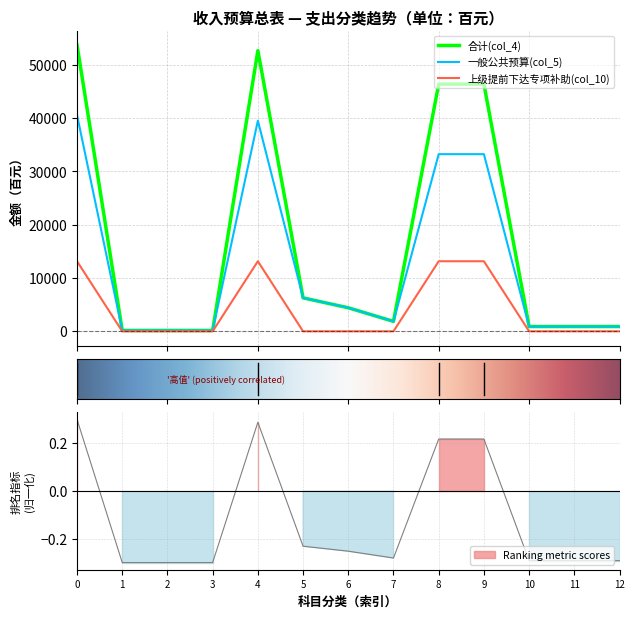

Reading left to right, list all the values displayed in this chart.

合计(col_4): 53732	163	163	163	52676	6279	4417	1862	46397	46397	893	893	893
一般公共预算(col_5): 40582	163	163	163	39526	6279	4417	1862	33247	33247	893	893	893
上级提前下达专项补助(col_10): 13150	0	0	0	13150	0	0	0	13150	13150	0	0	0